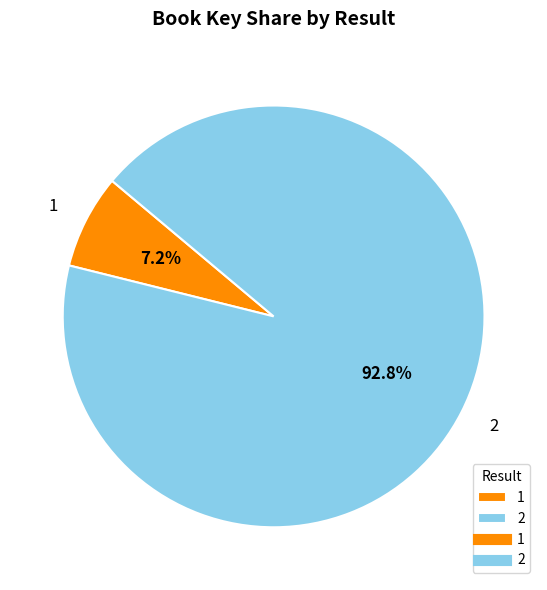

Does any single category account for the majority?

Yes